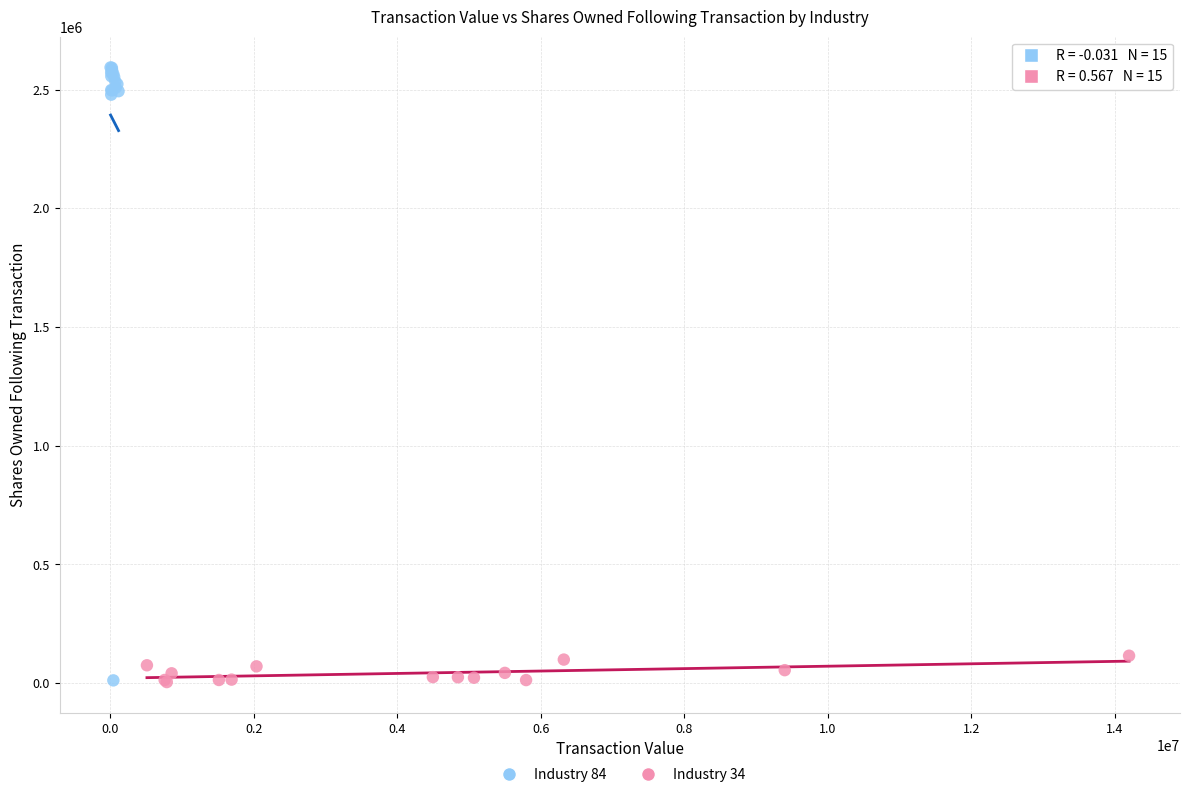

Which series has the widest spread of Y values?

Industry 84